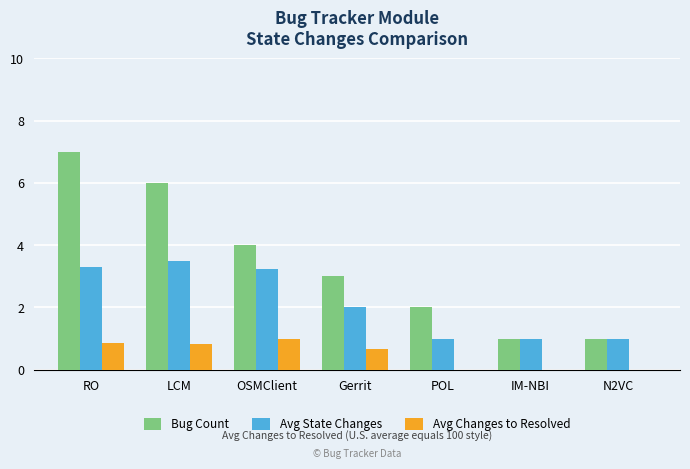

Count the number of categories in the chart.

7